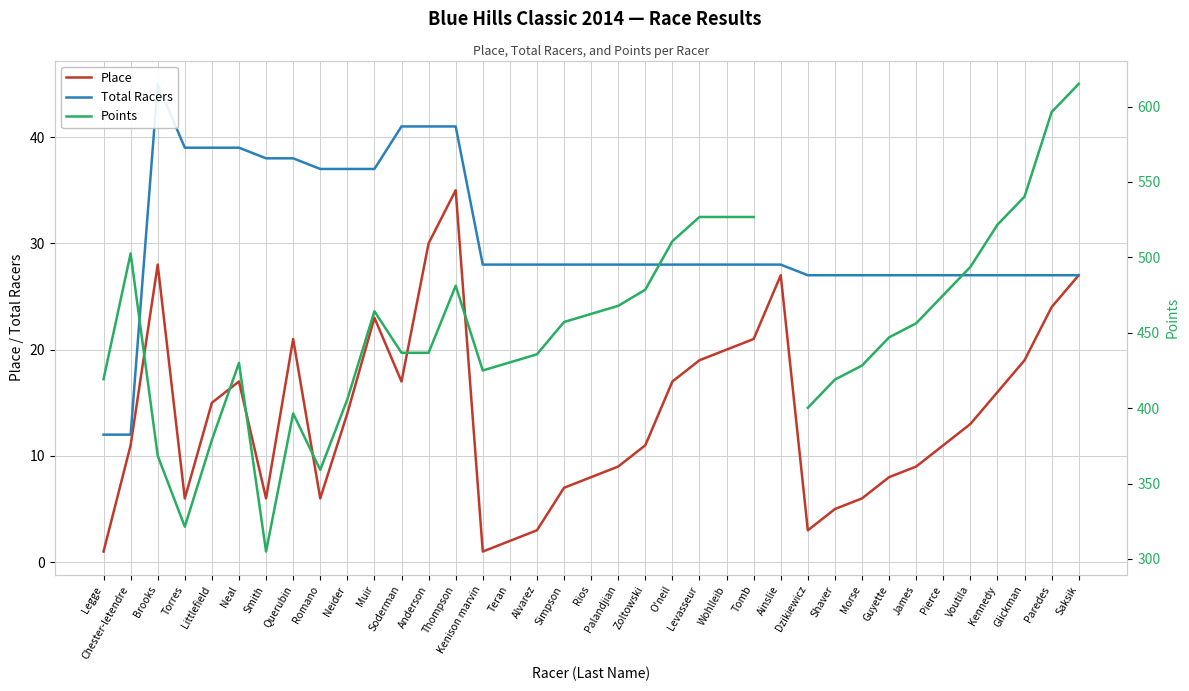

What is the label of the 17th point from the left?

Alvarez